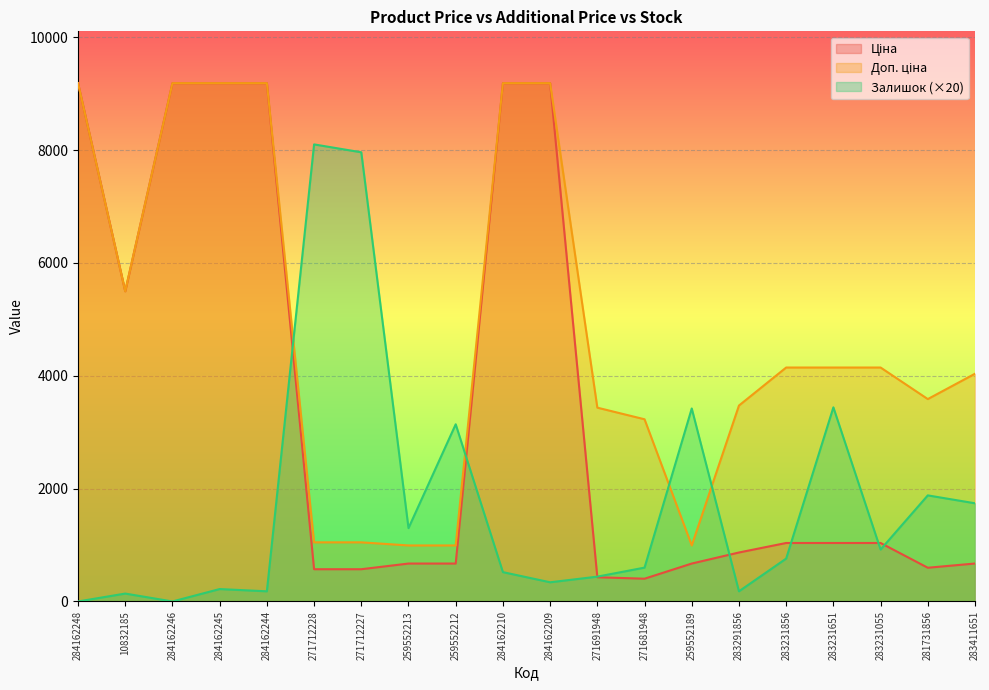

Which category has the highest value across all series?

284162248